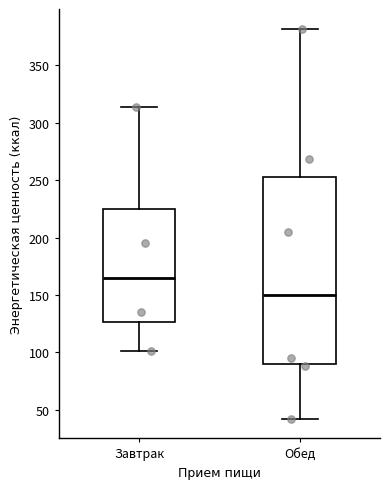

Reading left to right, transcribe this box plot: for each box, give where its median line is, the range the box spans, and where its two whiskers end, as read against the y-axis. The values are not printed on the chart, so give them approximately, as read against the axis.

Завтрак: median 165, box 125 to 225, whiskers 100 to 315
Обед: median 150, box 90 to 255, whiskers 40 to 380